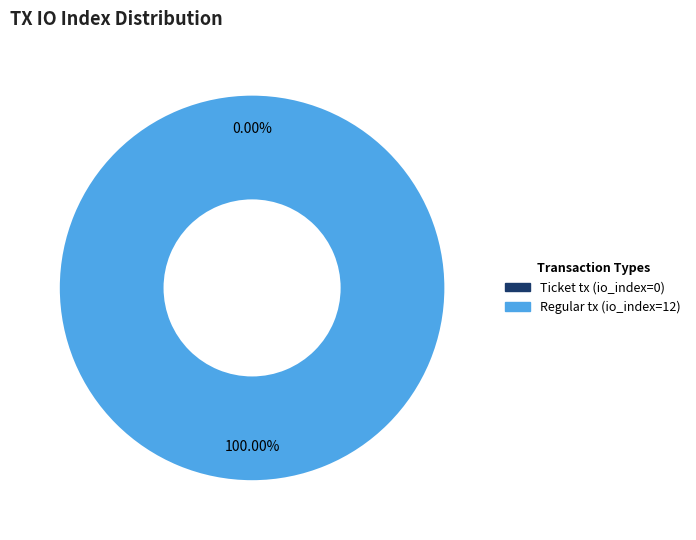

How many segments does this pie chart have?

2